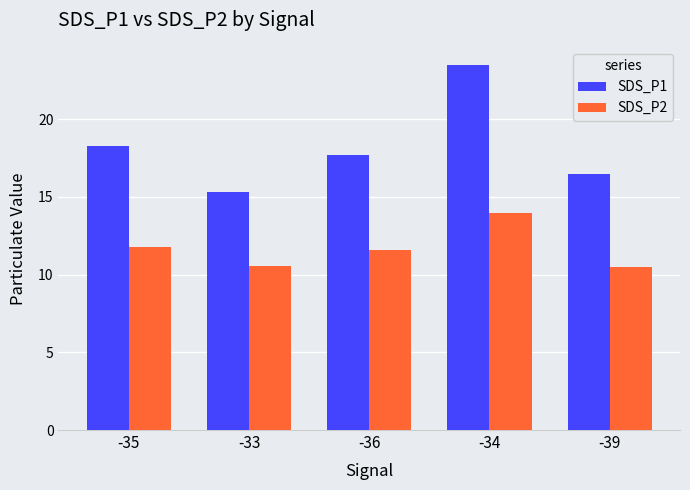

Is it true that SDS_P1 equals 15.3 at -33?

True